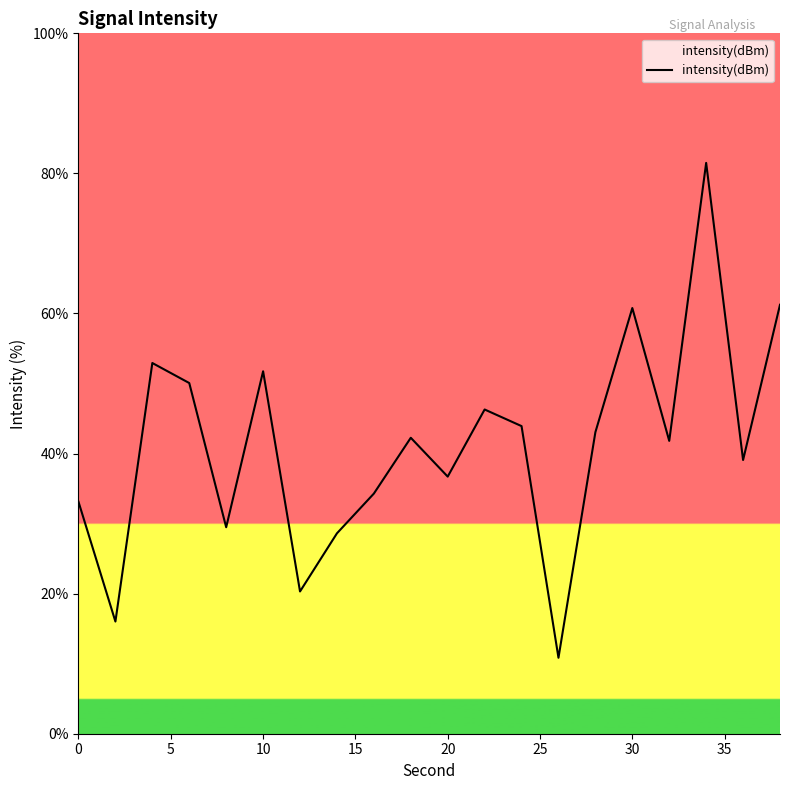

What is the sum of all values?

824.1